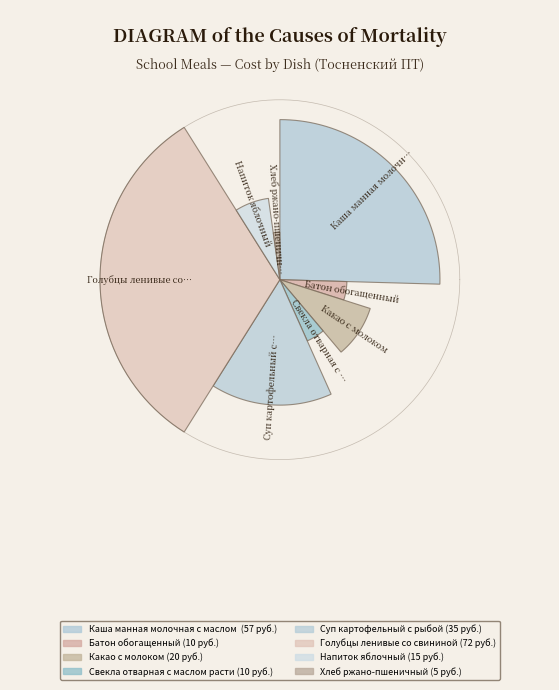

The Каша манная молочная с маслом сливочным slice represents 16% of the pie. True or false?

False